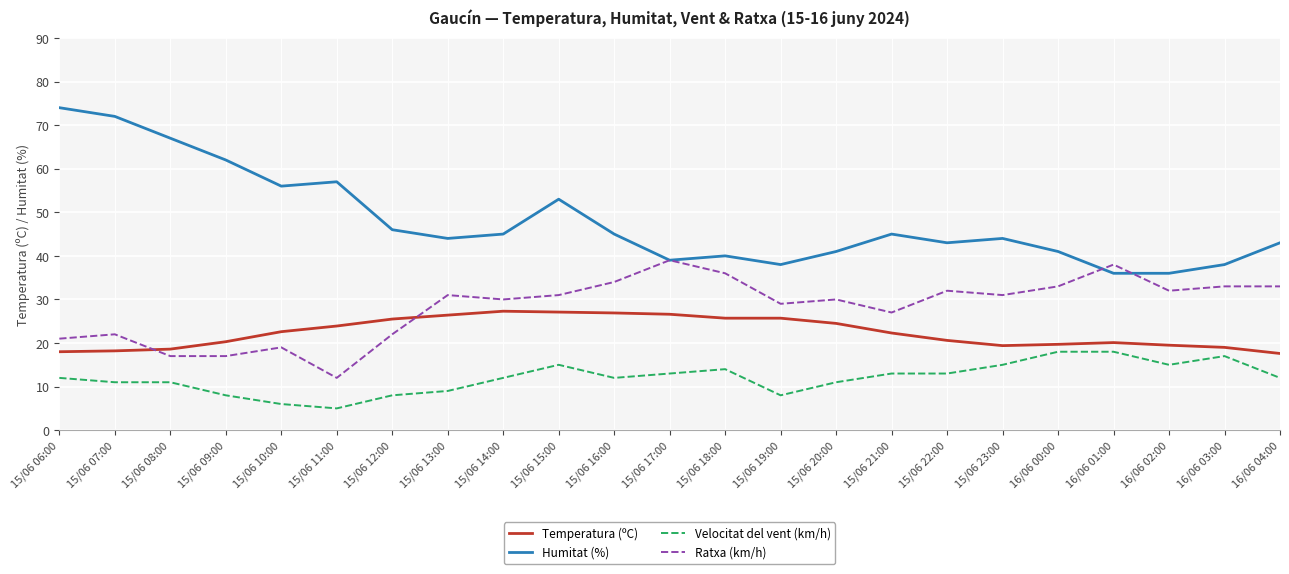

Which series ends up on top after the final intersection of Humitat (%) and Ratxa (km/h)?

Humitat (%)